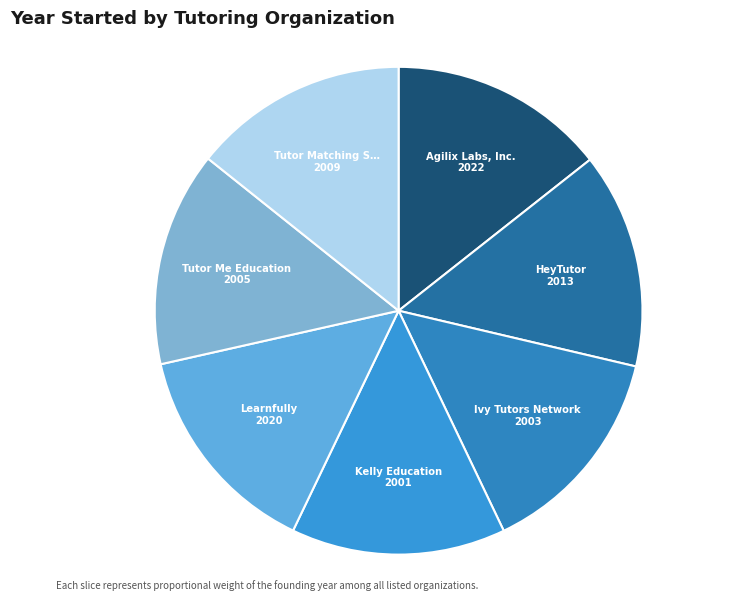

Count the number of slices in the pie.

7